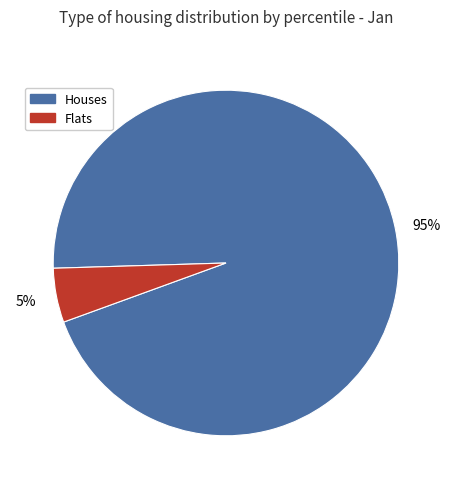

Is there a majority slice in this chart?

Yes